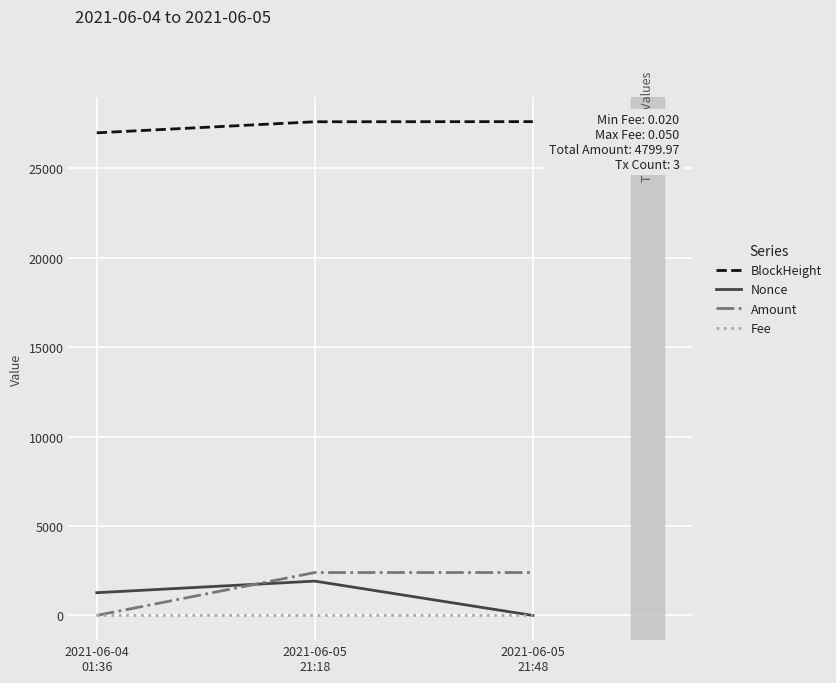

What is the difference between the maximum and minimum values in the Amount series?

2398.0